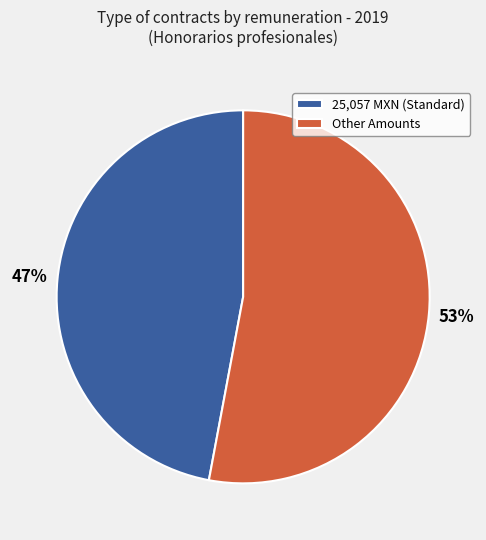

Rank the categories by value from highest to lowest.

Other Amounts, 25,057 MXN (Standard)